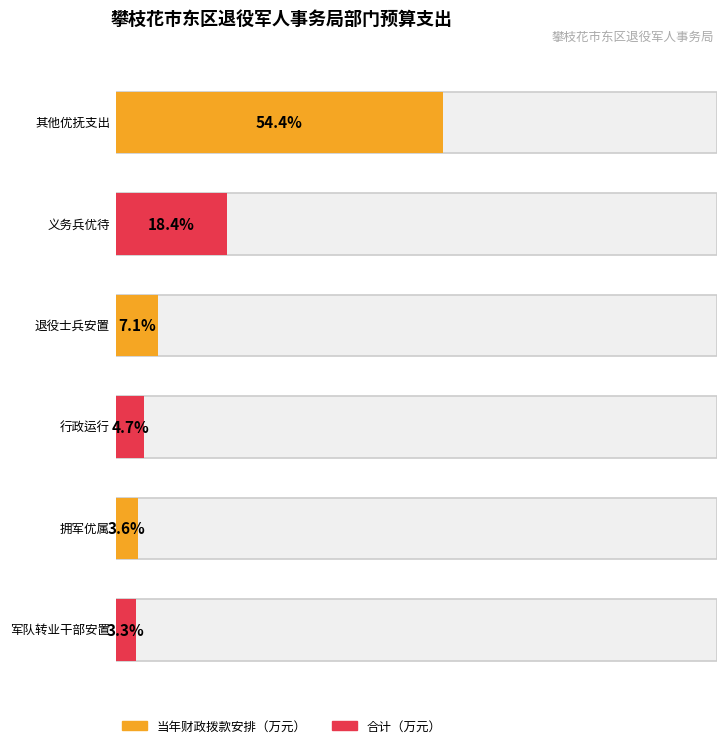

At how many categories does at least one series exceed 1255?

1